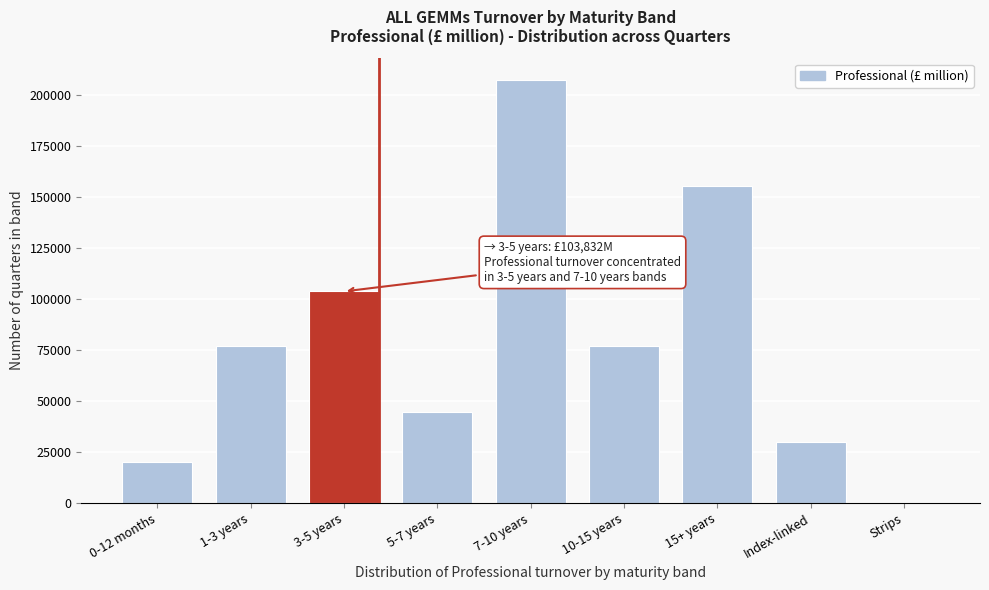

Which category has the highest value across all series?

7-10 years